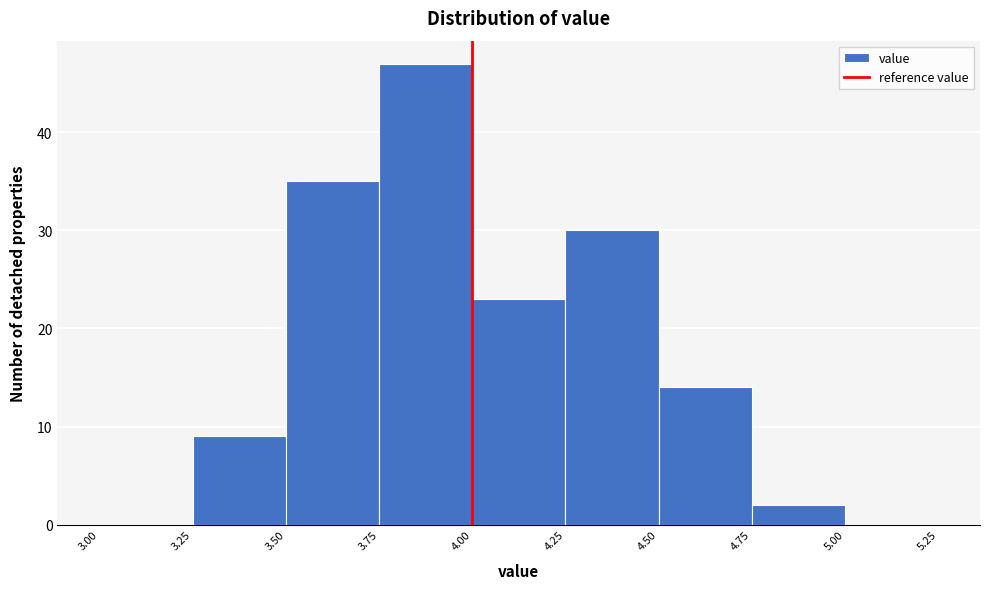

Reading left to right, transcribe this chart: for each bar, give the range it covers on the x-axis and its height. The values are not printed on the chart, so give them approximately, as read against the axis.

3.00 to 3.25: 0
3.25 to 3.50: 9
3.50 to 3.75: 35
3.75 to 4.00: 47
4.00 to 4.25: 23
4.25 to 4.50: 30
4.50 to 4.75: 14
4.75 to 5.00: 2
5.00 to 5.25: 0